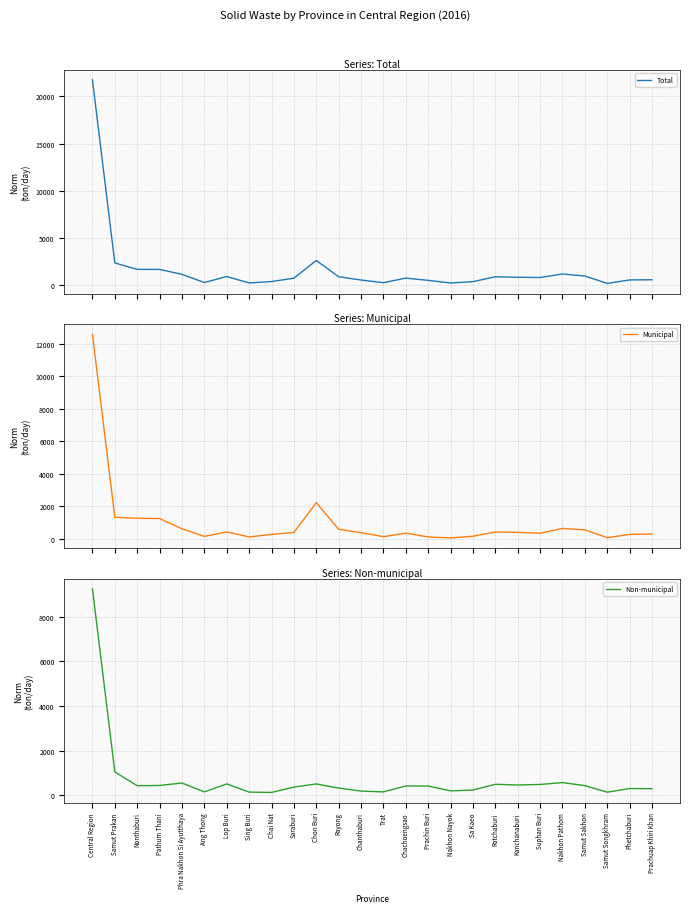

At which label is Total closest to 10964?

Chon Buri